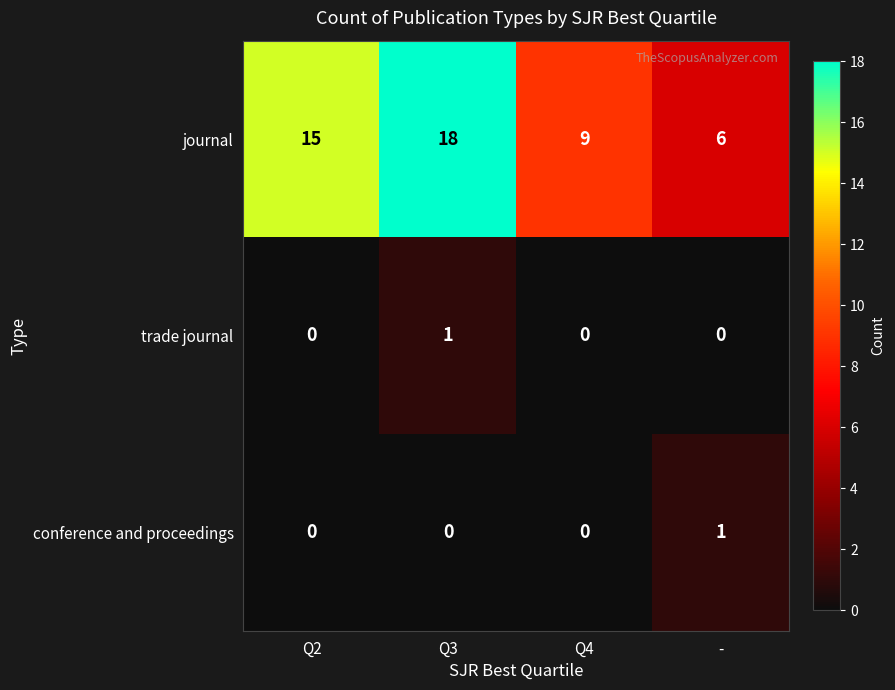

Is the value of trade journal at Q2 greater than the value of journal at Q4?

No